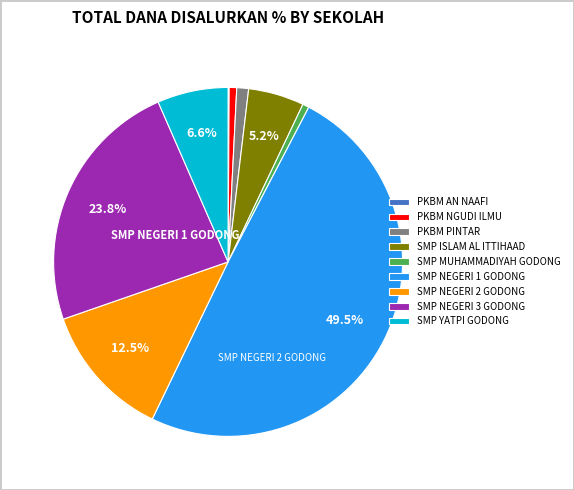

Does SMP MUHAMMADIYAH GODONG represent more than half of the total?

No